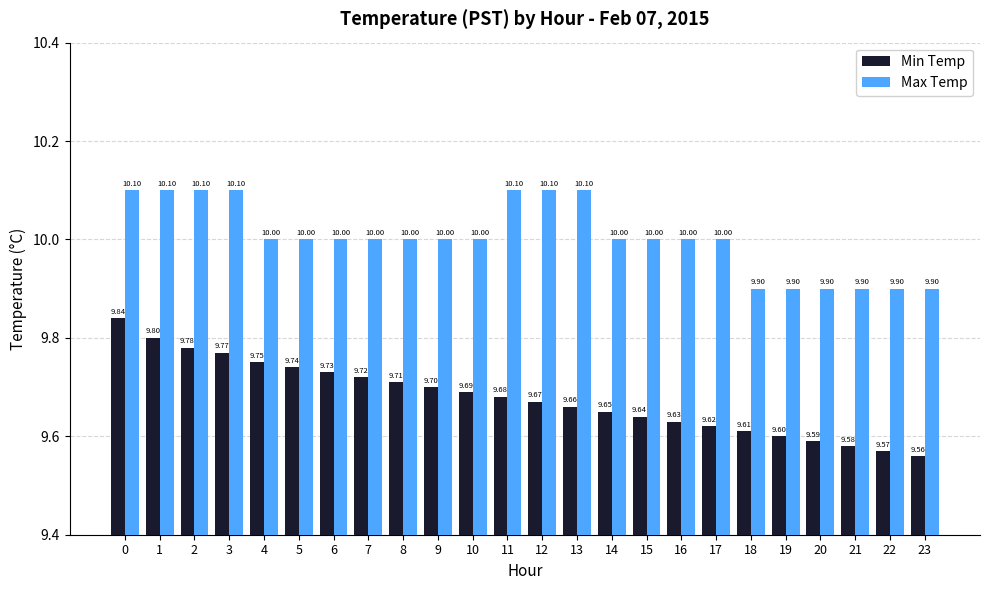

Reading left to right, list all the values displayed in this chart.

Min Temp: 9.8	9.8	9.8	9.8	9.8	9.7	9.7	9.7	9.7	9.7	9.7	9.7	9.7	9.7	9.7	9.6	9.6	9.6	9.6	9.6	9.6	9.6	9.6	9.6
Max Temp: 10.1	10.1	10.1	10.1	10.0	10.0	10.0	10.0	10.0	10.0	10.0	10.1	10.1	10.1	10.0	10.0	10.0	10.0	9.9	9.9	9.9	9.9	9.9	9.9